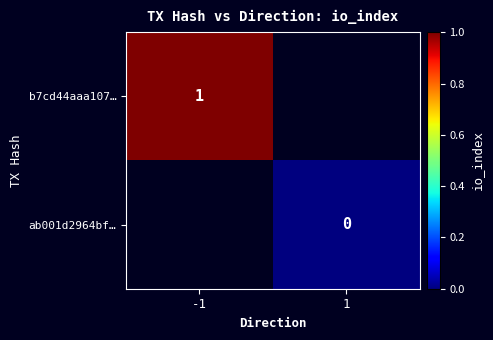

Is the value of ab001d2964bf… at -1 greater than the value of b7cd44aaa107… at 1?

No